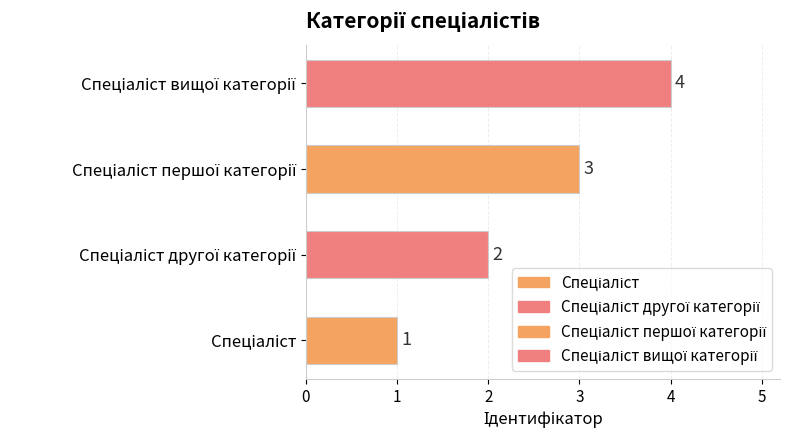

What is the sum of all values?

10